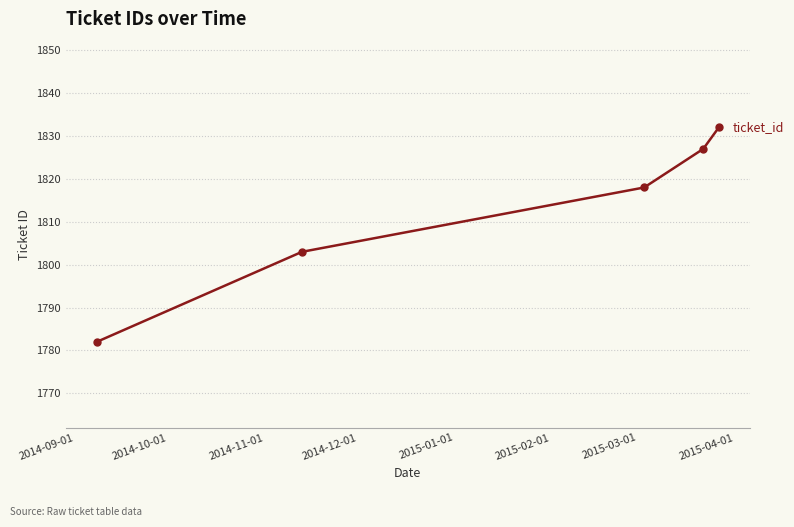

What is the value of the 5th point from the left?

1832